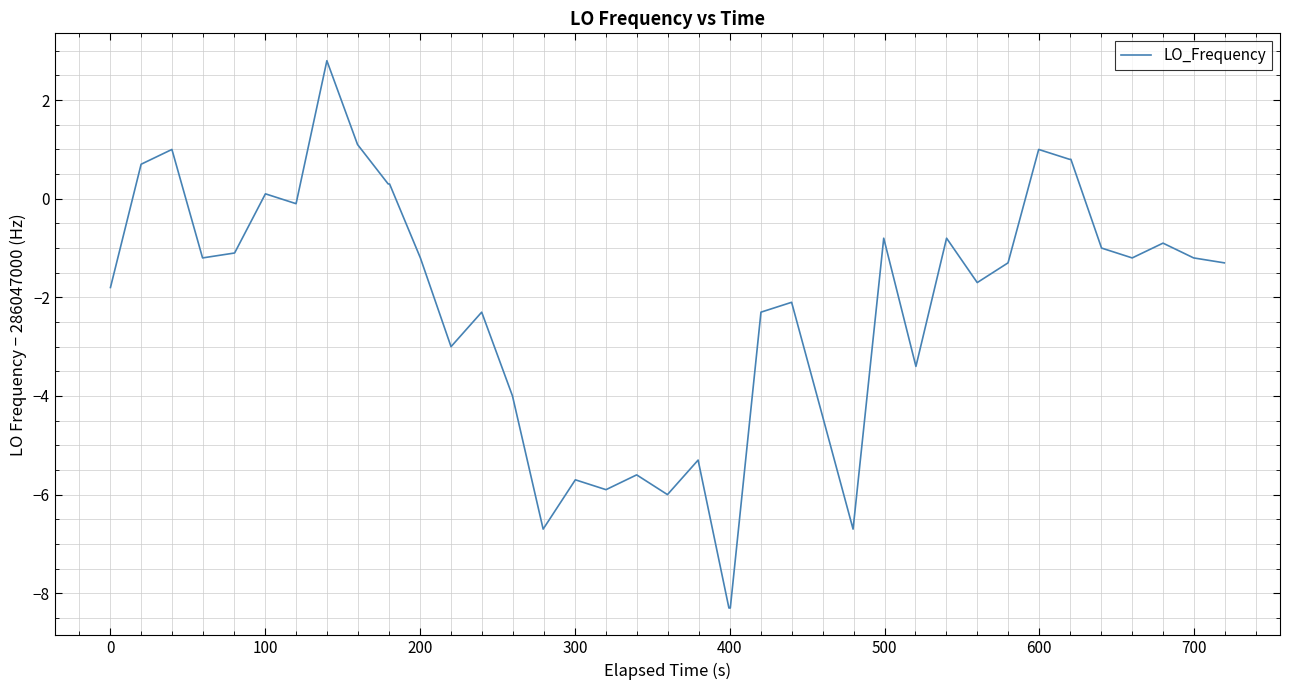

What is the maximum value shown in the chart?

2.8